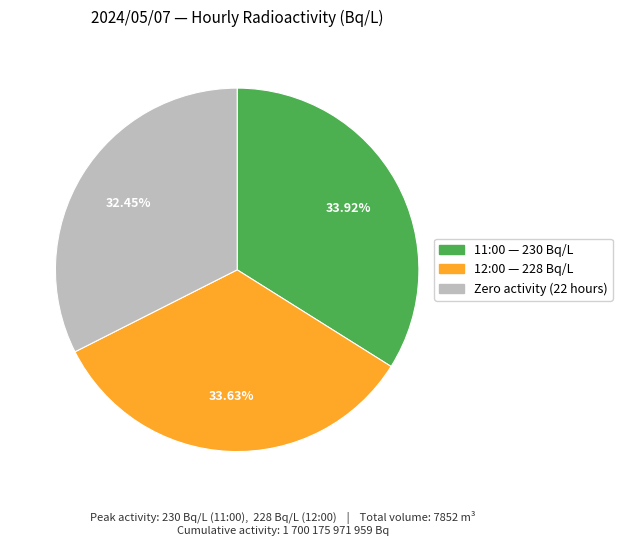

Does any single category account for the majority?

No